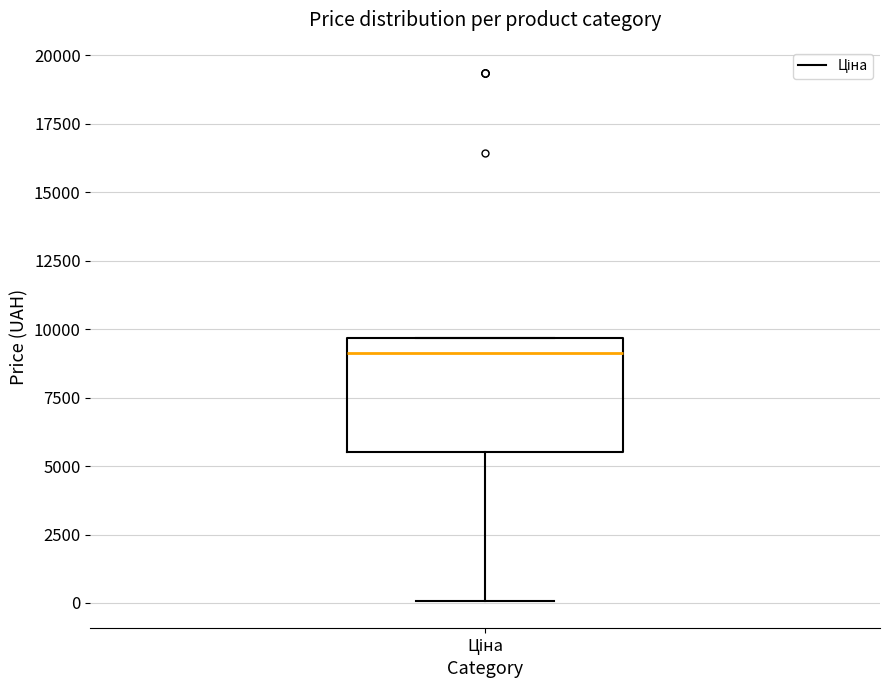

Where does the median line of the box for Ціна sit on the y-axis? The values are not printed on the chart, so give them approximately, as read against the axis.

9000